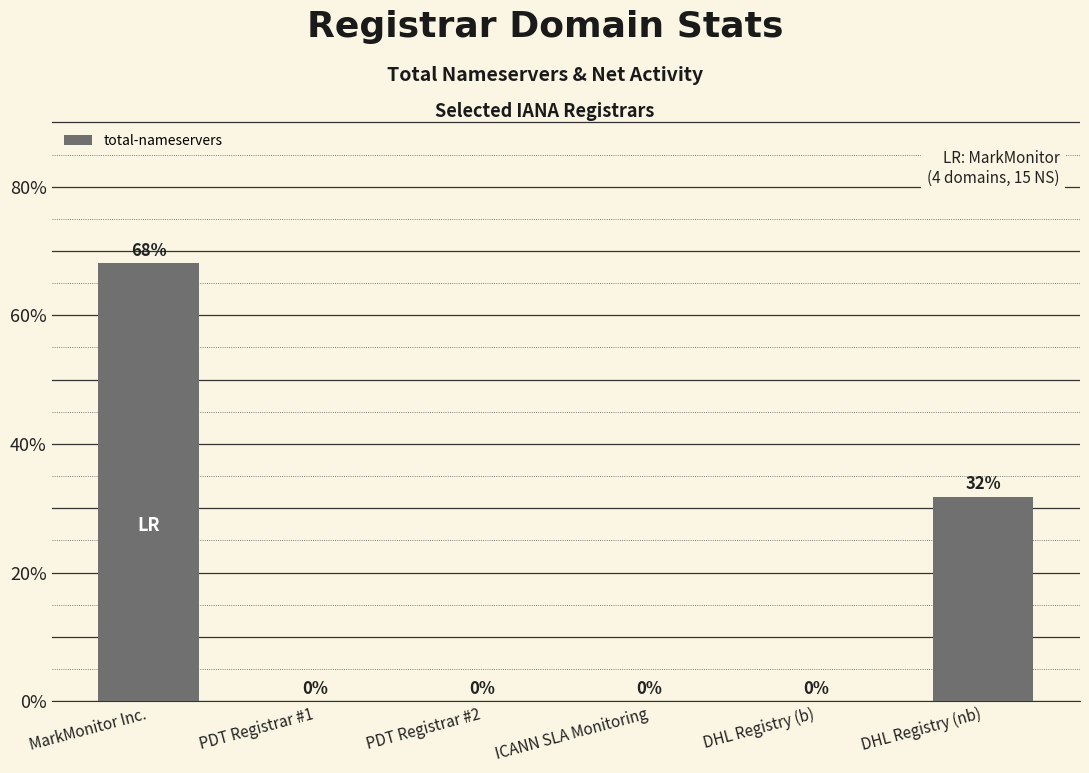

Count the number of values greater than 0.

2